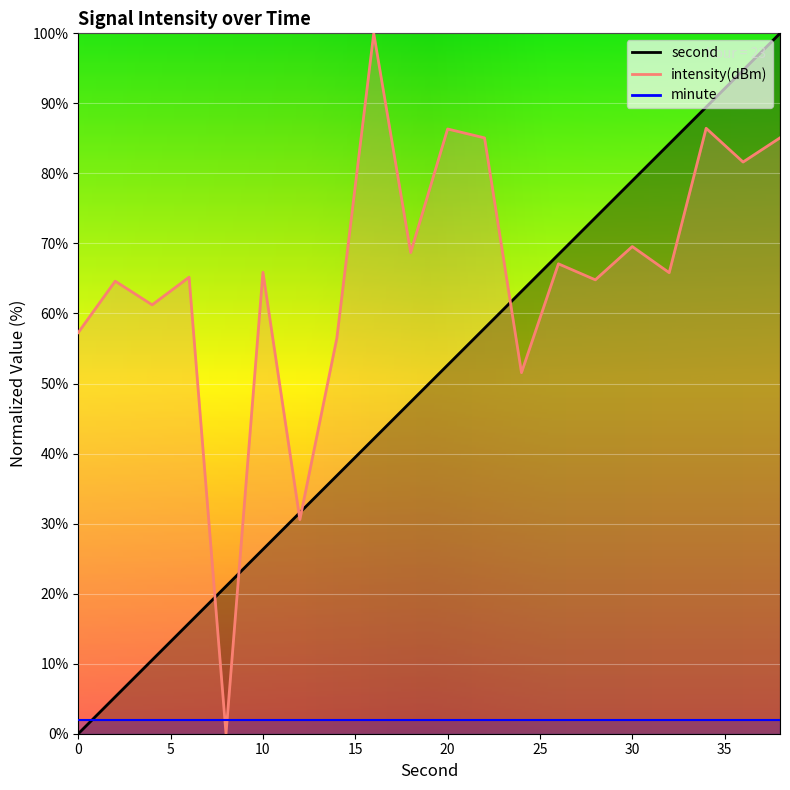

Does the chart display data point markers on the line(s)?

No